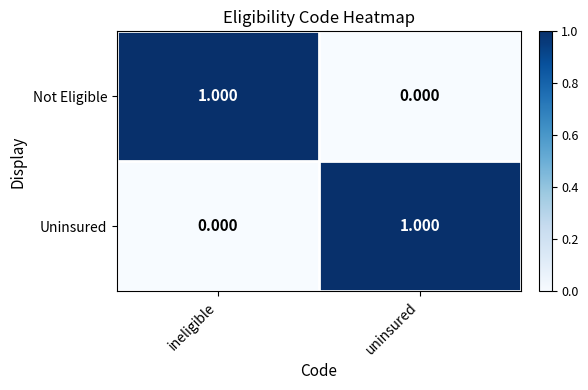

What is the total value across all series at ineligible?

1